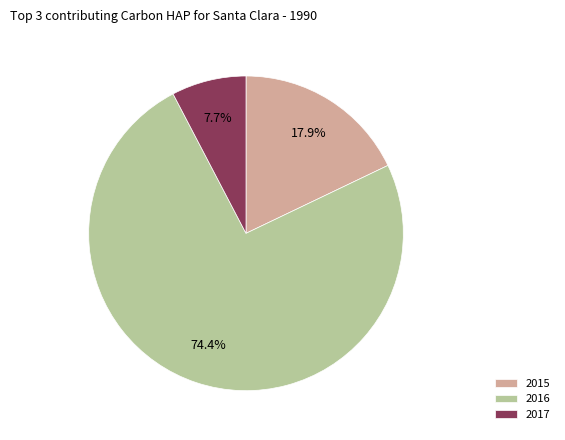

To the nearest percent, what percentage of the pie is 2016?

74%